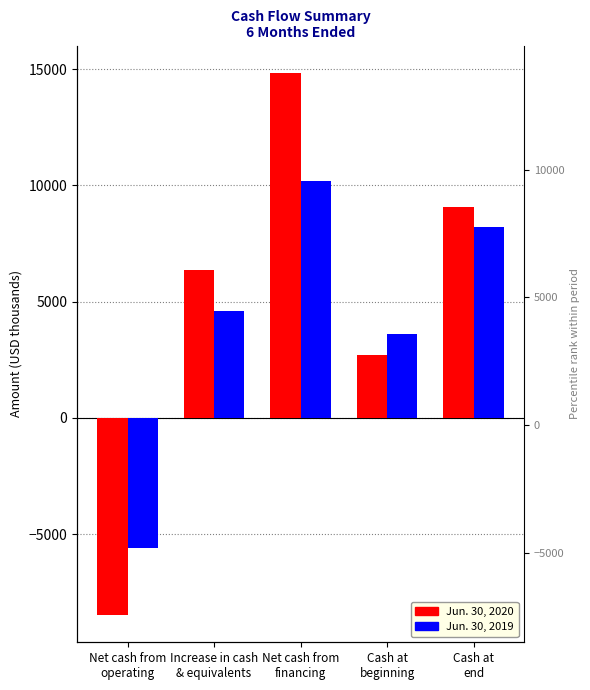

Which series has the largest range (max minus min)?

Jun. 30, 2020